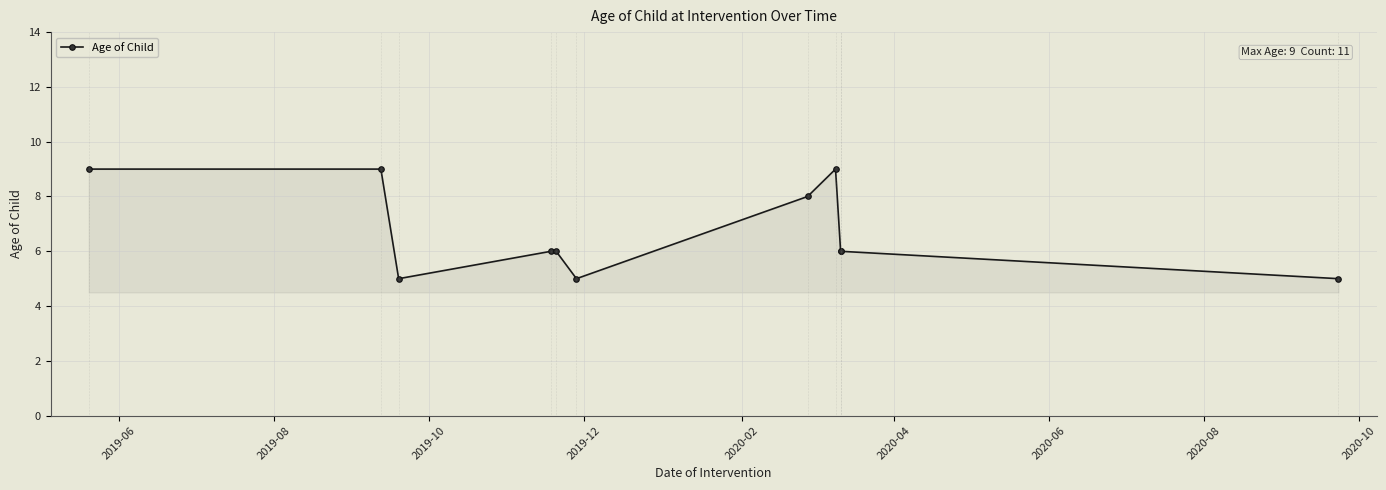

How many lines are shown in the chart?

1